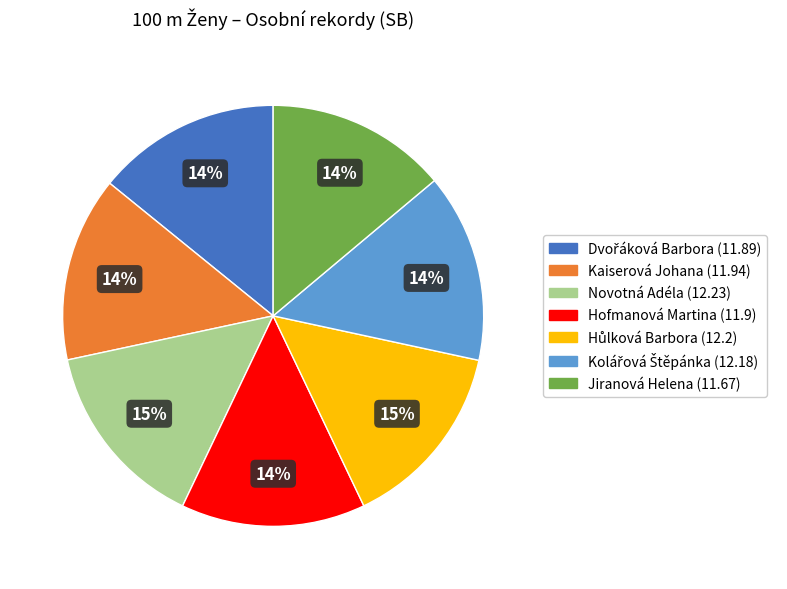

Does Jiranová Helena account for over 50% of the chart?

No